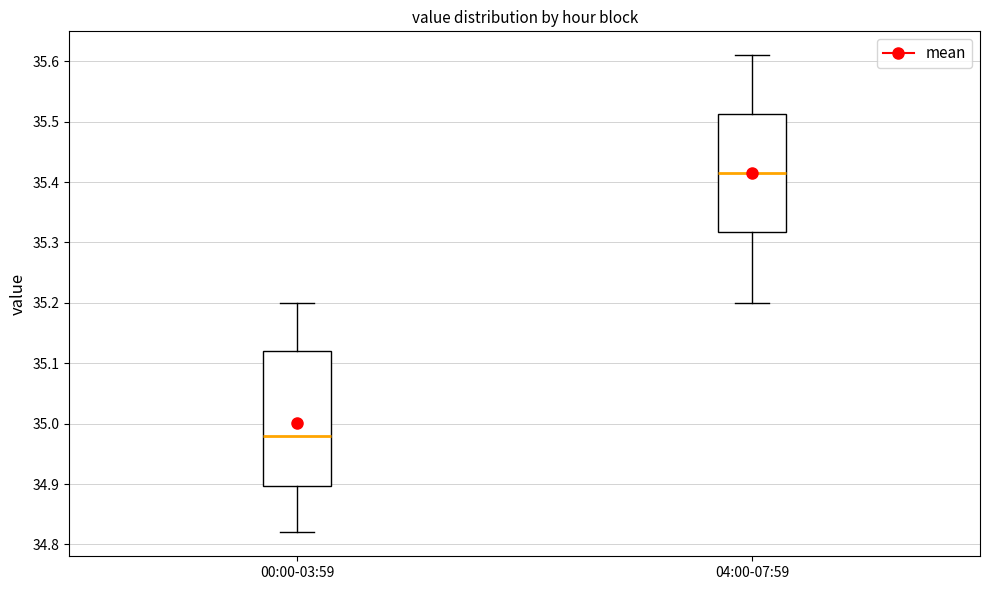

Comparing the boxes themselves (not the whiskers), which one is the tallest?

00:00-03:59